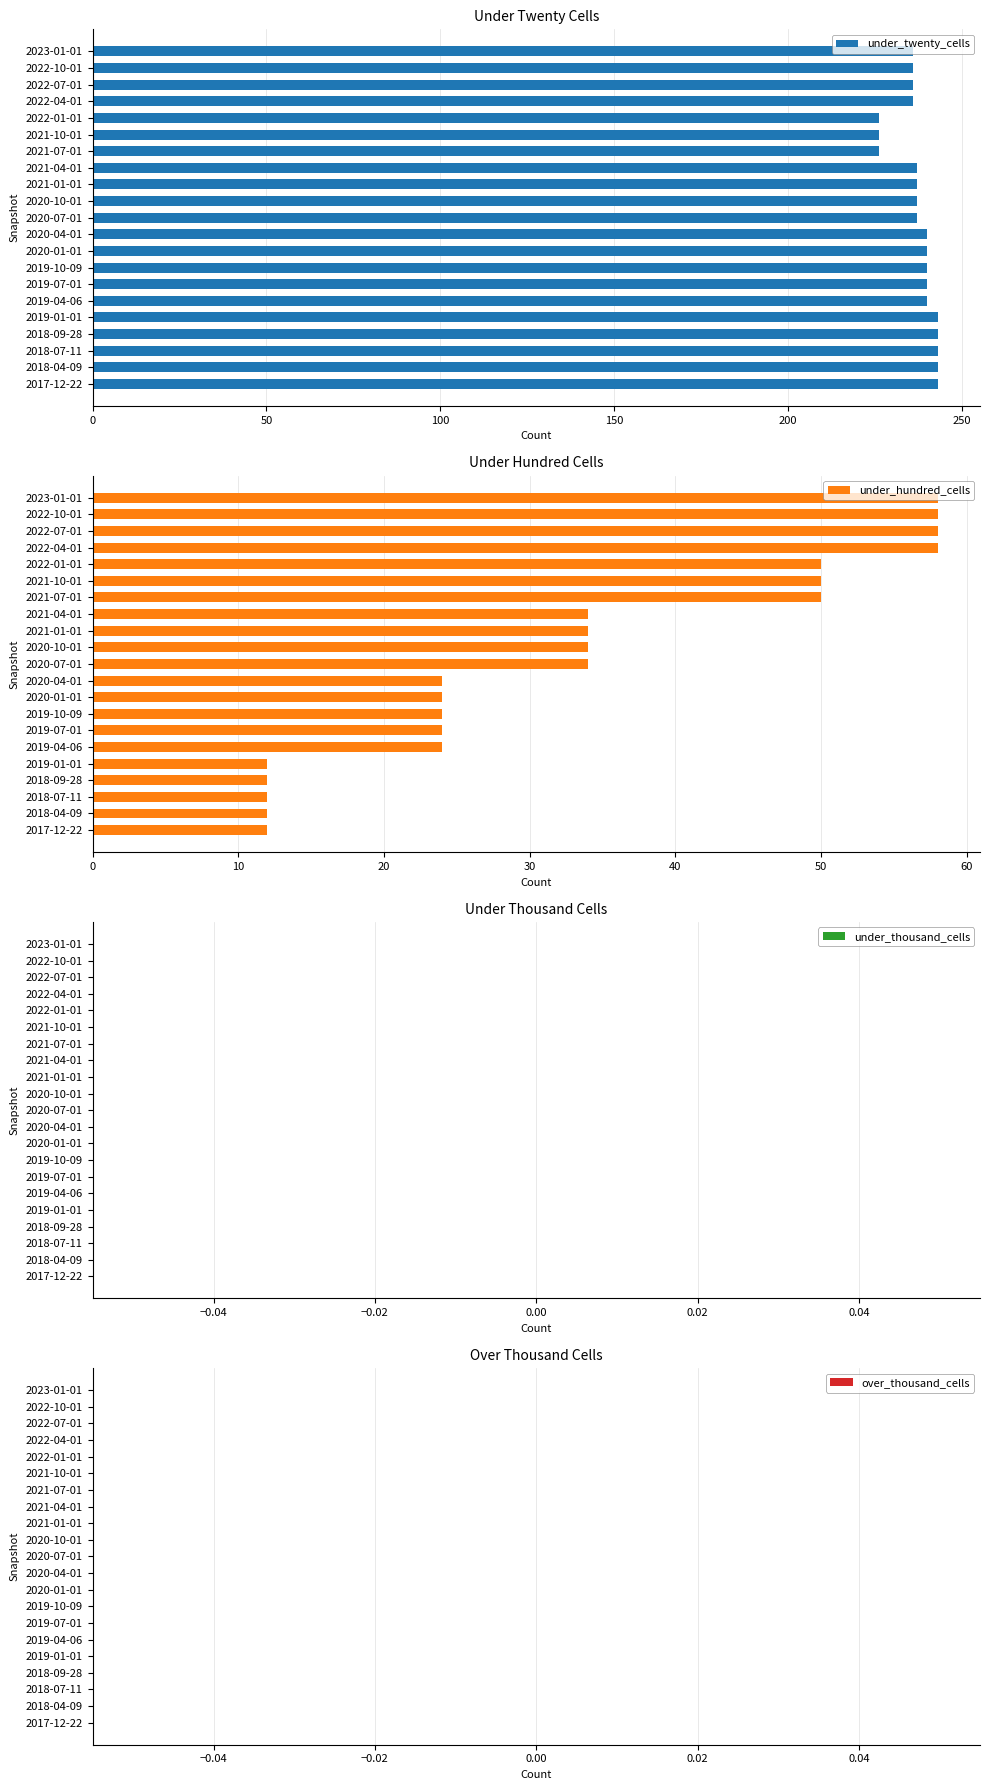

What is the highest value of the under_twenty_cells series?

243